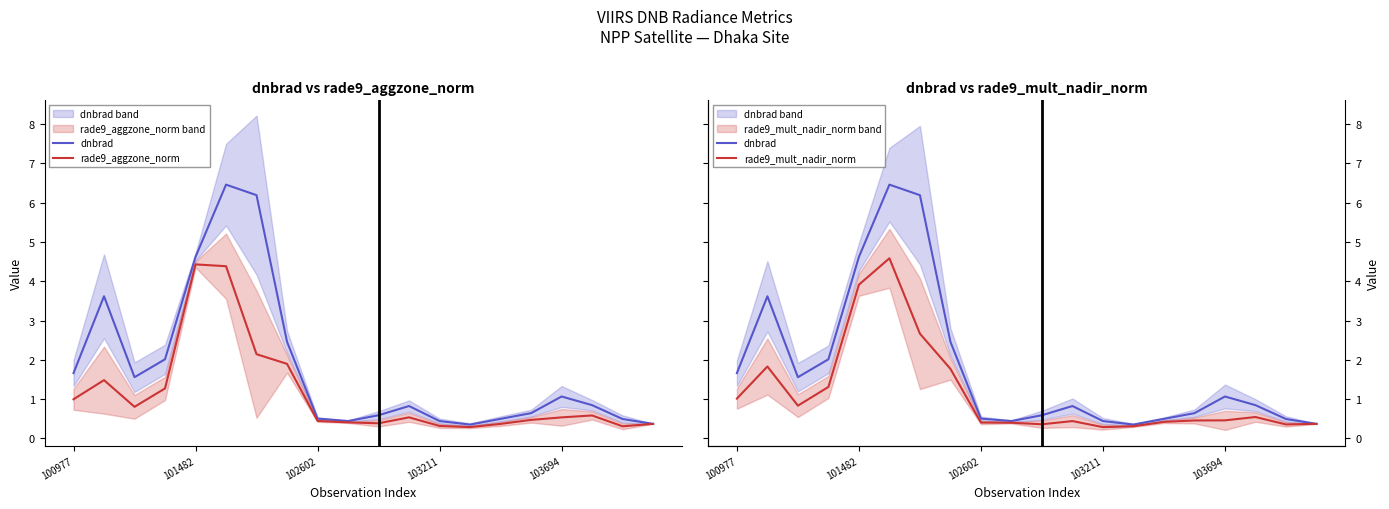

Which category has the lowest value across all series?

103211